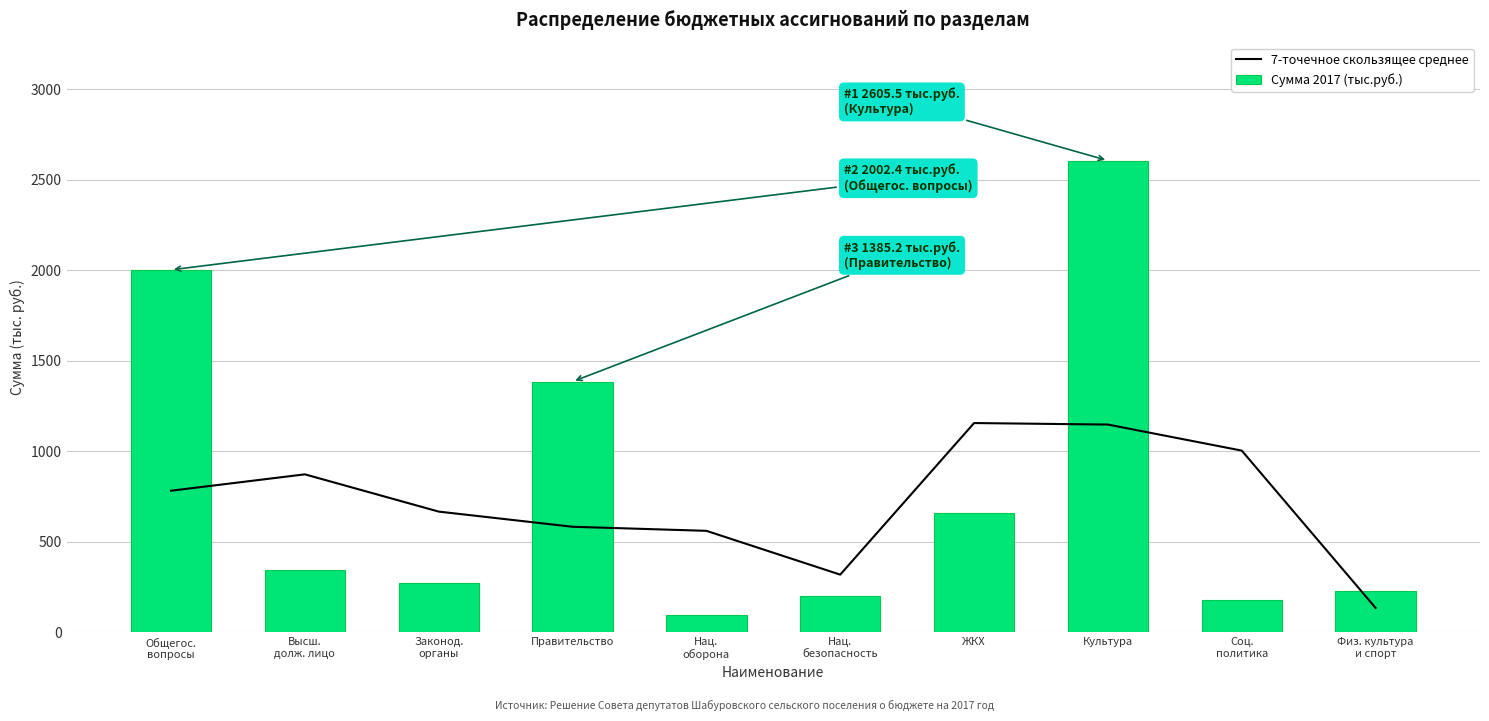

Between Общегос.
вопросы and Культура, which series saw the biggest shift?

Сумма 2017 (тыс.руб.)